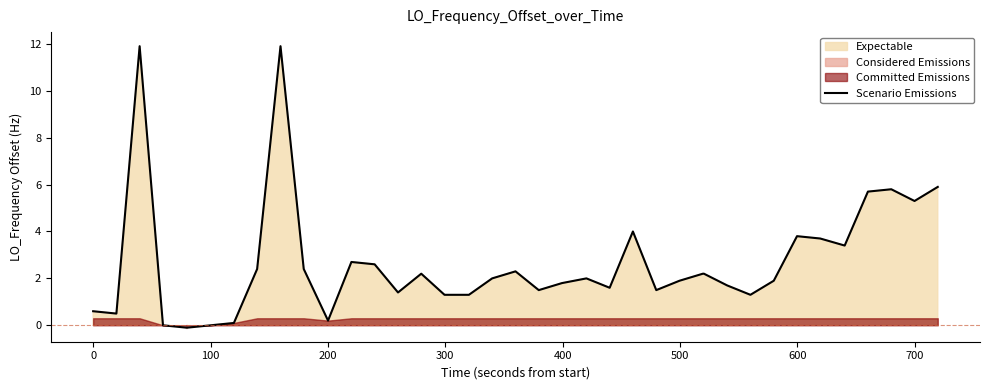

What is the minimum value shown in the chart?

-0.1